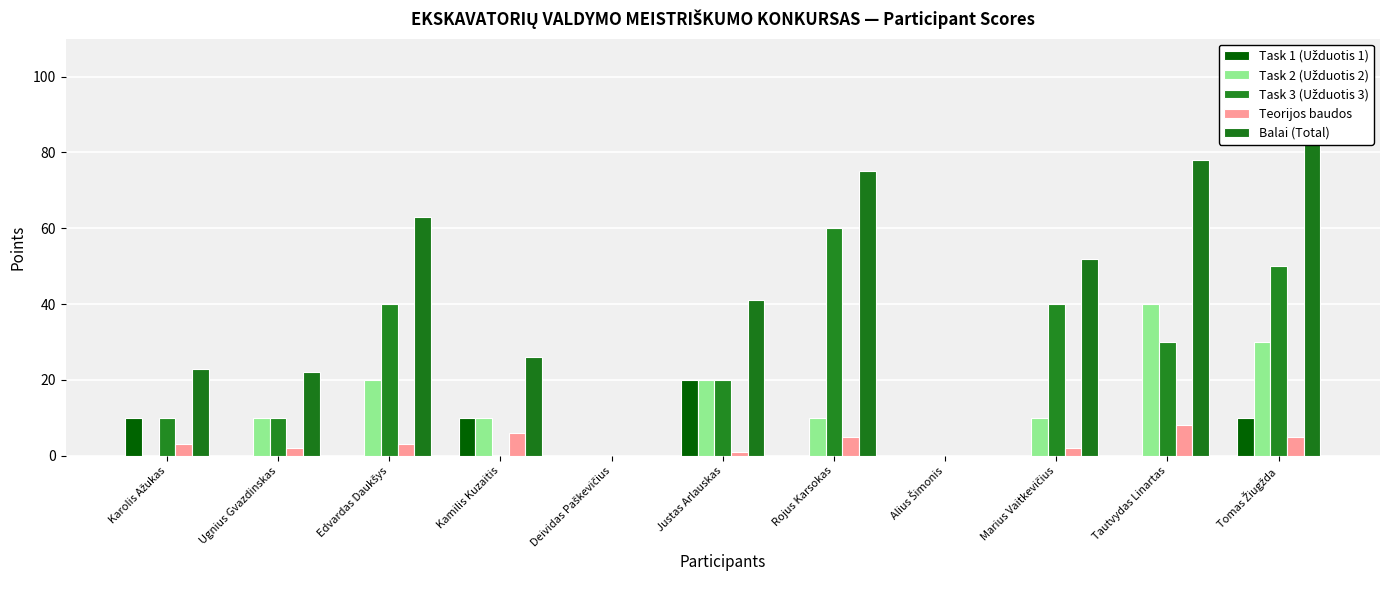

What position from the right is Marius Vaitkevičius?

3